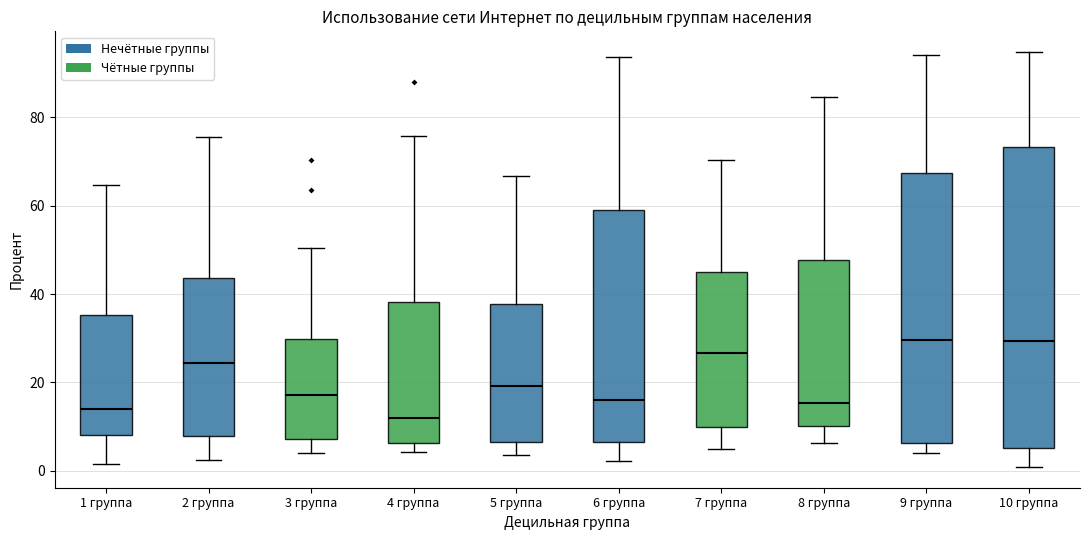

Comparing the boxes themselves (not the whiskers), which one is the tallest?

10 группа